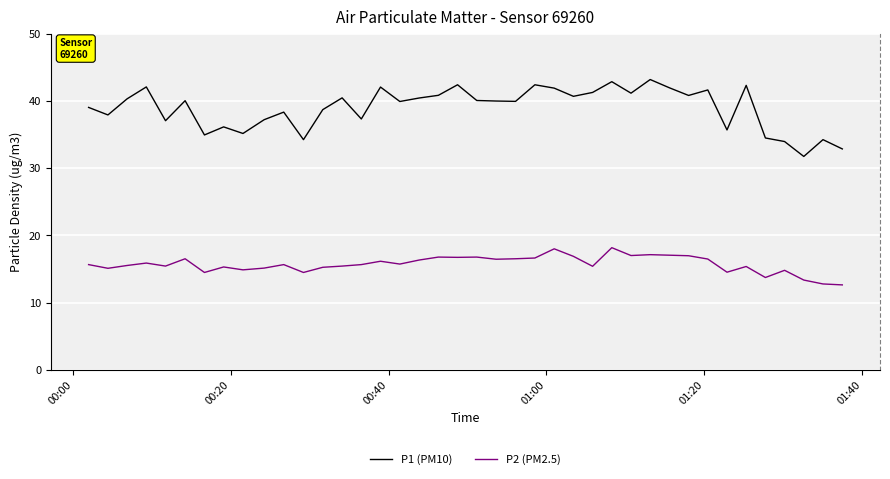

What is the difference between the maximum and minimum values in the P2 (PM2.5) series?

5.5